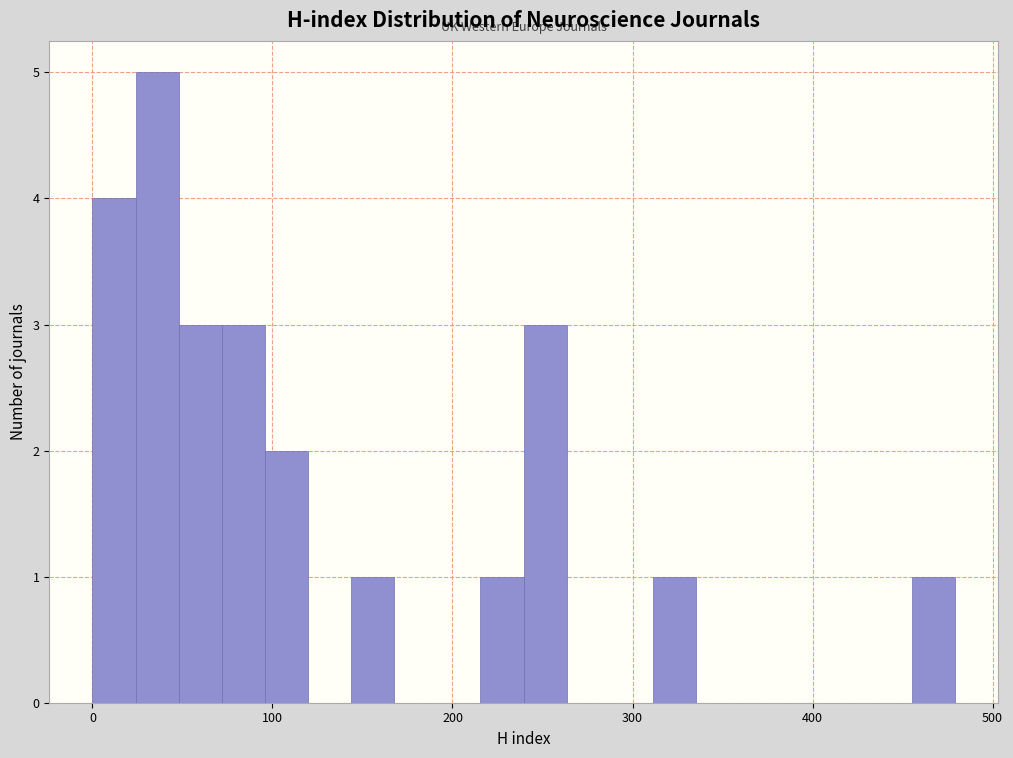

Read against the x-axis, roughly where is the centre of the tallest bar?

40